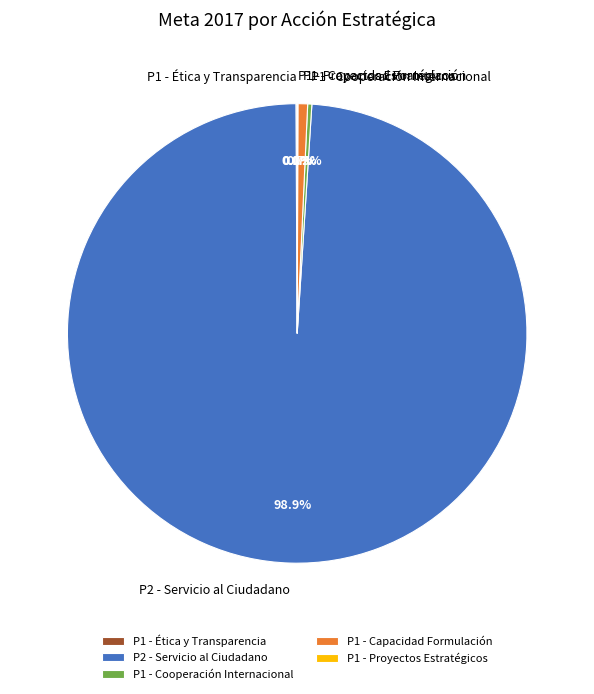

How much of the chart is everything except P1 - Capacidad Formulación?

99.3%